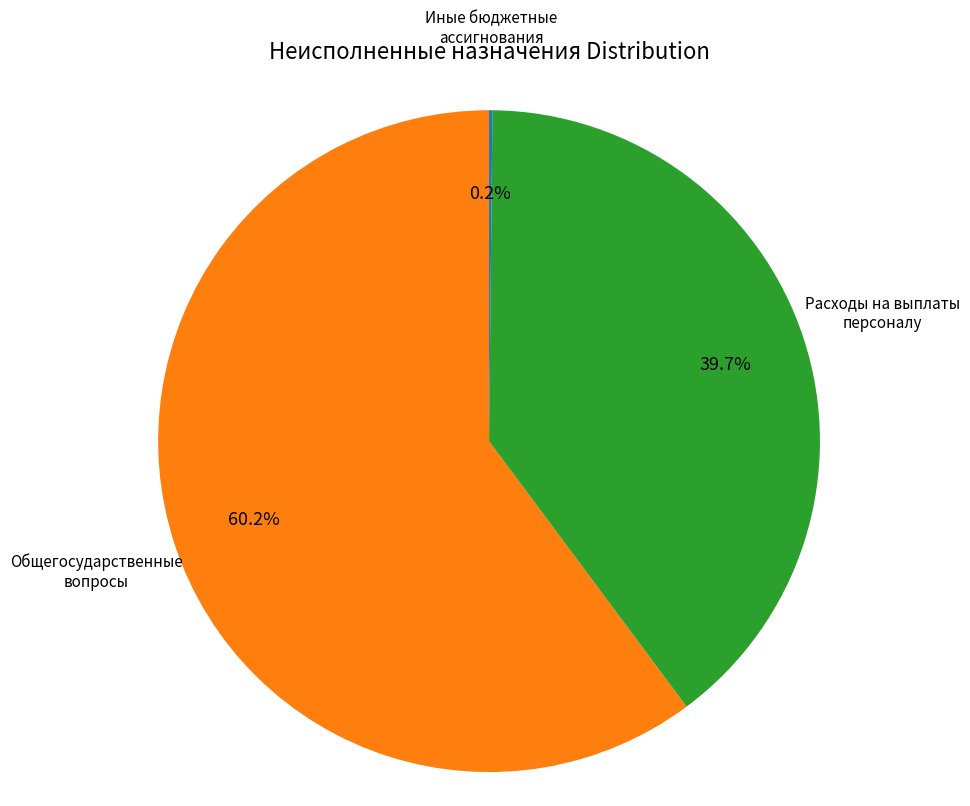

Is there a majority slice in this chart?

Yes